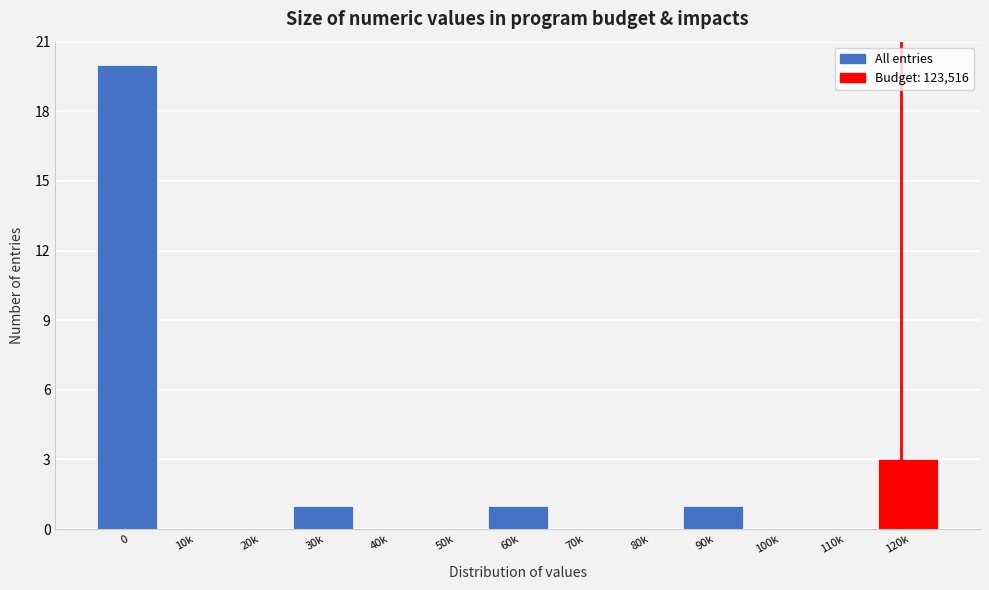

Reading left to right, extract all data points from this chart.

0=20	10k=0	20k=0	30k=1	40k=0	50k=0	60k=1	70k=0	80k=0	90k=1	100k=0	110k=0	120k=3